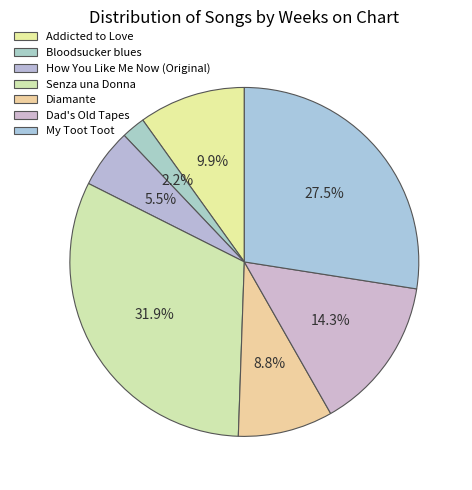

Which category has the smallest portion of the pie?

Bloodsucker blues